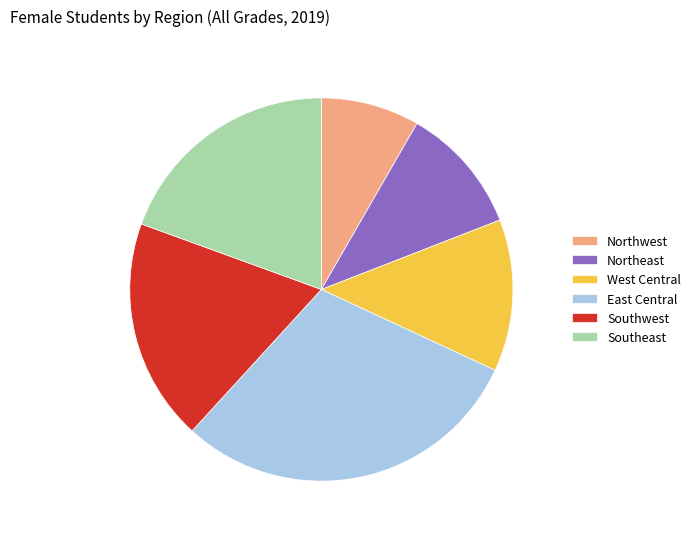

Is it true that East Central is 30% of the pie?

True